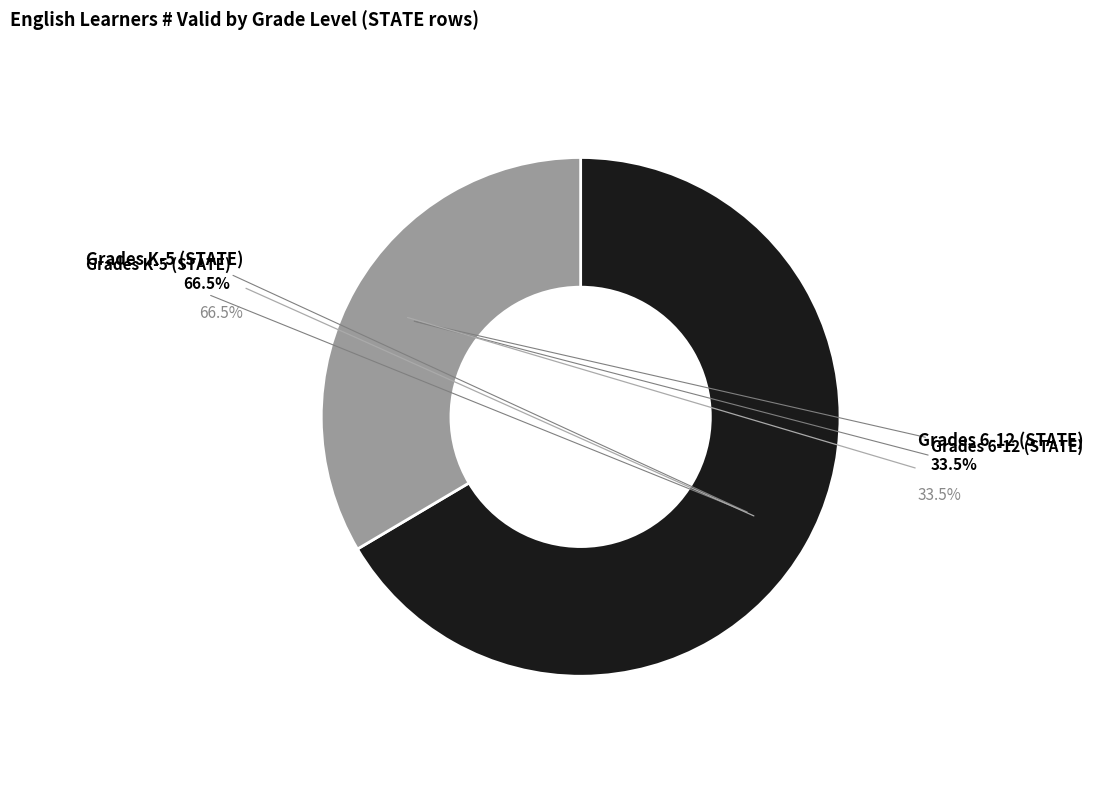

What is the change in value from Grades K-5 (STATE) to Grades 6-12 (STATE)?

-15834